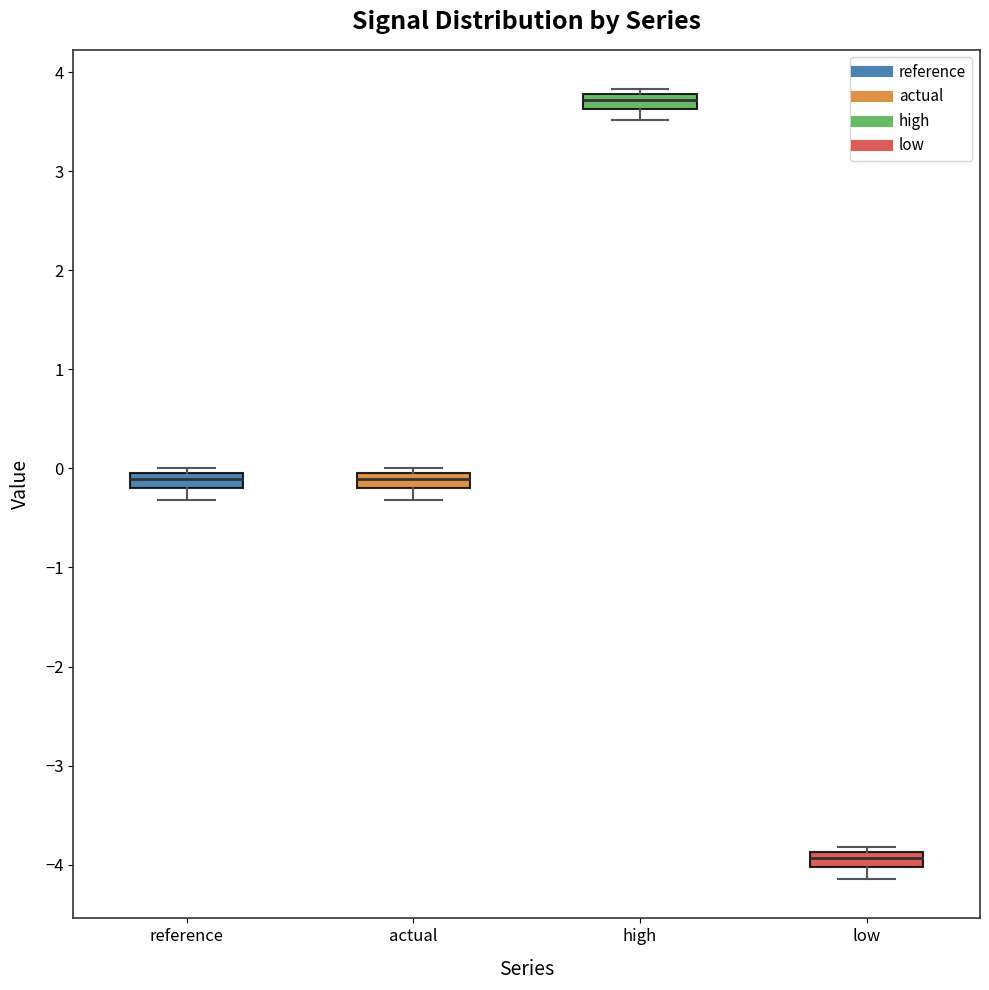

Reading left to right, read every box against the y-axis: the position of its median line, the range the box covers, and the ends of its whiskers. The values are not printed on the chart, so give them approximately, as read against the axis.

reference: median -0.1, box -0.2 to 0.0, whiskers -0.3 to 0.0 (just above the box's upper edge)
actual: median -0.1, box -0.2 to 0.0, whiskers -0.3 to 0.0 (just above the box's upper edge)
high: median 3.7, box 3.6 to 3.8, whiskers 3.5 to 3.8 (just above the box's upper edge)
low: median -3.9 (inside the box), box -4.0 to -3.9, whiskers -4.1 to -3.8